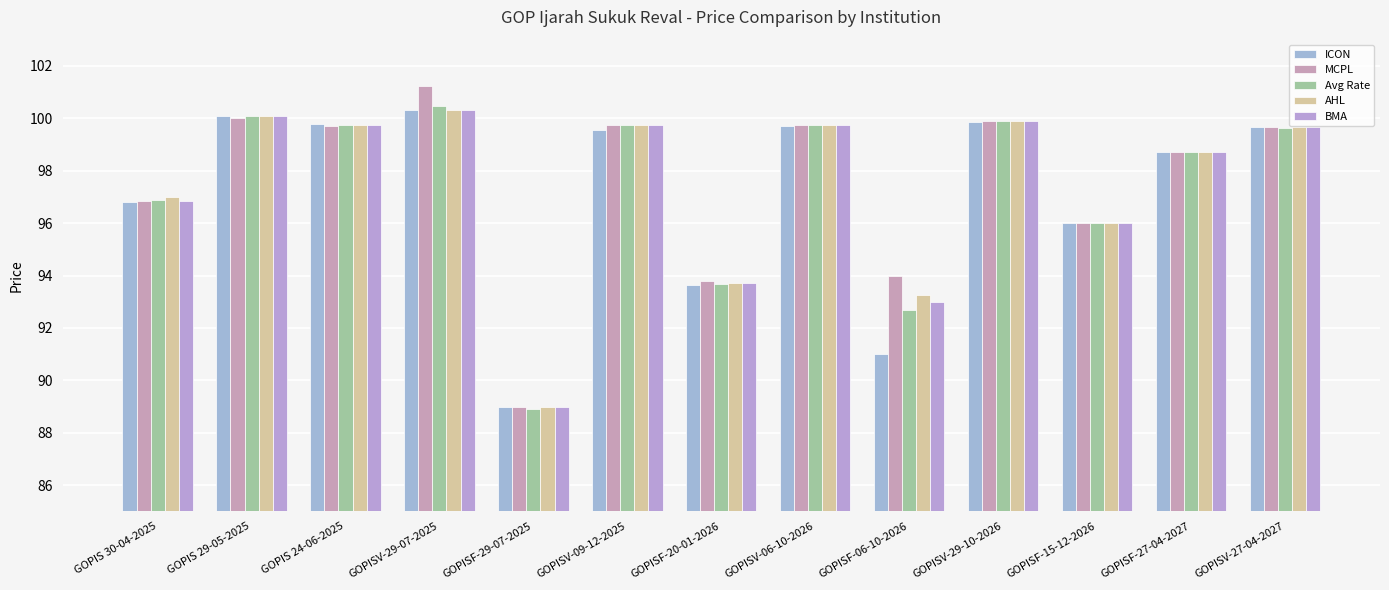

List the labels in order of BMA value, smallest first.

GOPISF-29-07-2025, GOPISF-06-10-2026, GOPISF-20-01-2026, GOPISF-15-12-2026, GOPIS 30-04-2025, GOPISF-27-04-2027, GOPISV-27-04-2027, GOPIS 24-06-2025, GOPISV-09-12-2025, GOPISV-06-10-2026, GOPISV-29-10-2026, GOPIS 29-05-2025, GOPISV-29-07-2025